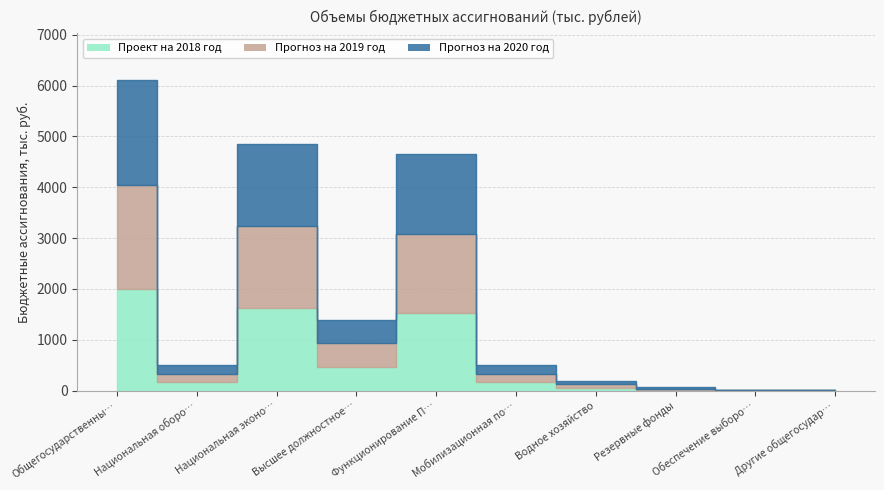

Reading left to right, transcribe all the data shown in this chart.

Проект на 2018 год: Общегосударственные вопросы=2006.3	Национальная оборона=166.8	Национальная экономика=1619.0	Высшее должностное лицо=464.4	Функционирование Правительства=1520.0	Мобилизационная подготовка=166.8	Водное хозяйство=59.5	Резервные фонды=20.0	Обеспечение выборов=1.0	Другие общегосударственные=0.9
Прогноз на 2019 год: Общегосударственные вопросы=2042.3	Национальная оборона=166.8	Национальная экономика=1619.0	Высшее должностное лицо=464.4	Функционирование Правительства=1557.0	Мобилизационная подготовка=166.8	Водное хозяйство=59.5	Резервные фонды=20.0	Обеспечение выборов=0.0	Другие общегосударственные=0.9
Прогноз на 2020 год: Общегосударственные вопросы=2063.8	Национальная оборона=166.8	Национальная экономика=1619.0	Высшее должностное лицо=464.4	Функционирование Правительства=1578.0	Мобилизационная подготовка=166.8	Водное хозяйство=59.5	Резервные фонды=20.0	Обеспечение выборов=0.0	Другие общегосударственные=1.4